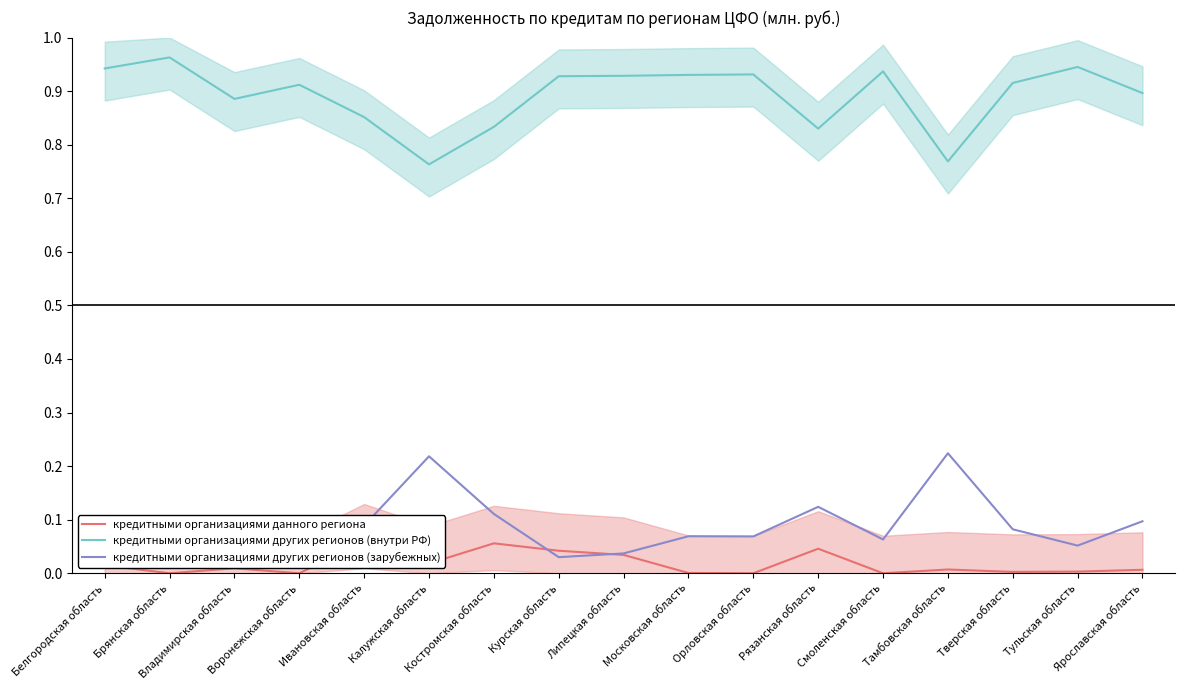

Where is the first local maximum for кредитными организациями данного региона?

Владимирская область